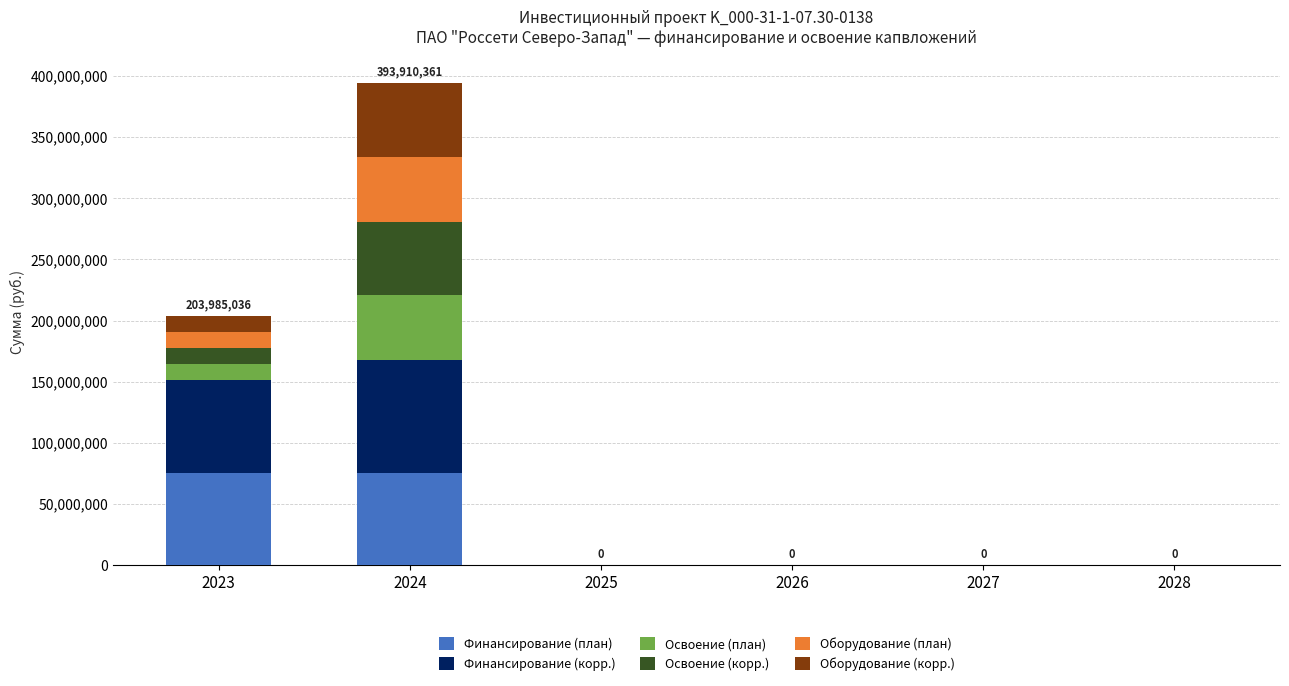

At which category is the sum across all series the highest?

2024